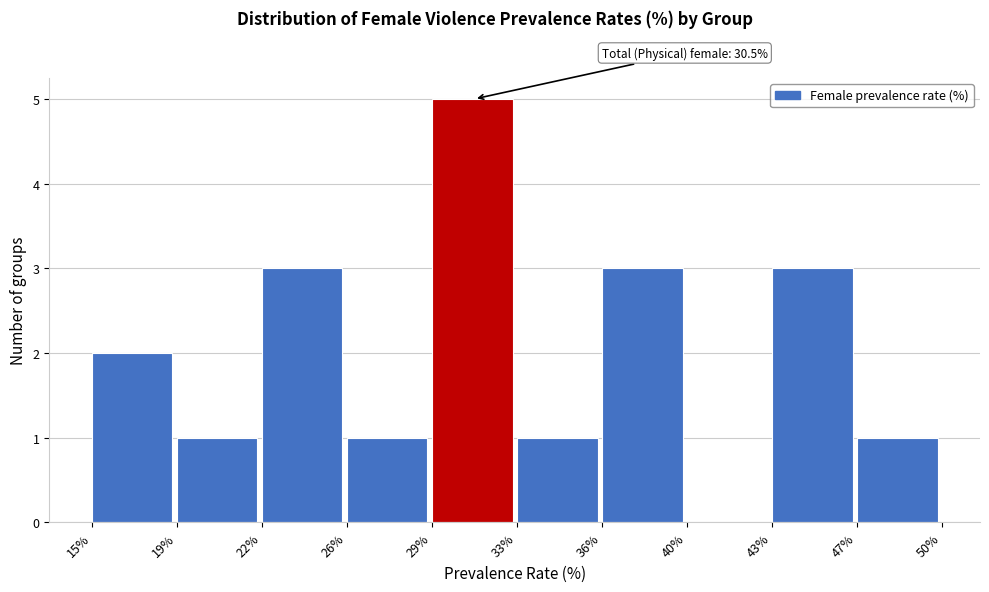

Reading right to left, what are all the values shown in this chart?

47%=1	43%=3	40%=0	36%=3	33%=1	29%=5	26%=1	22%=3	19%=1	15%=2